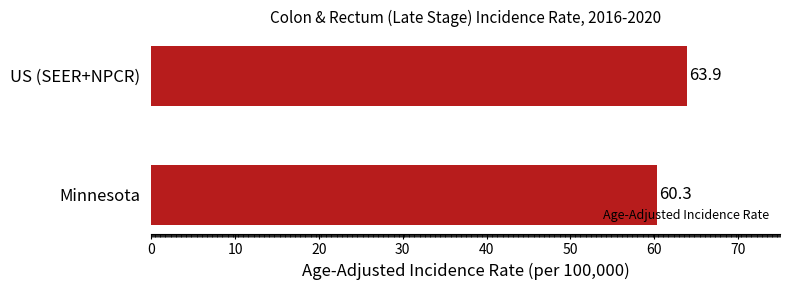

How many bars are there in total?

2